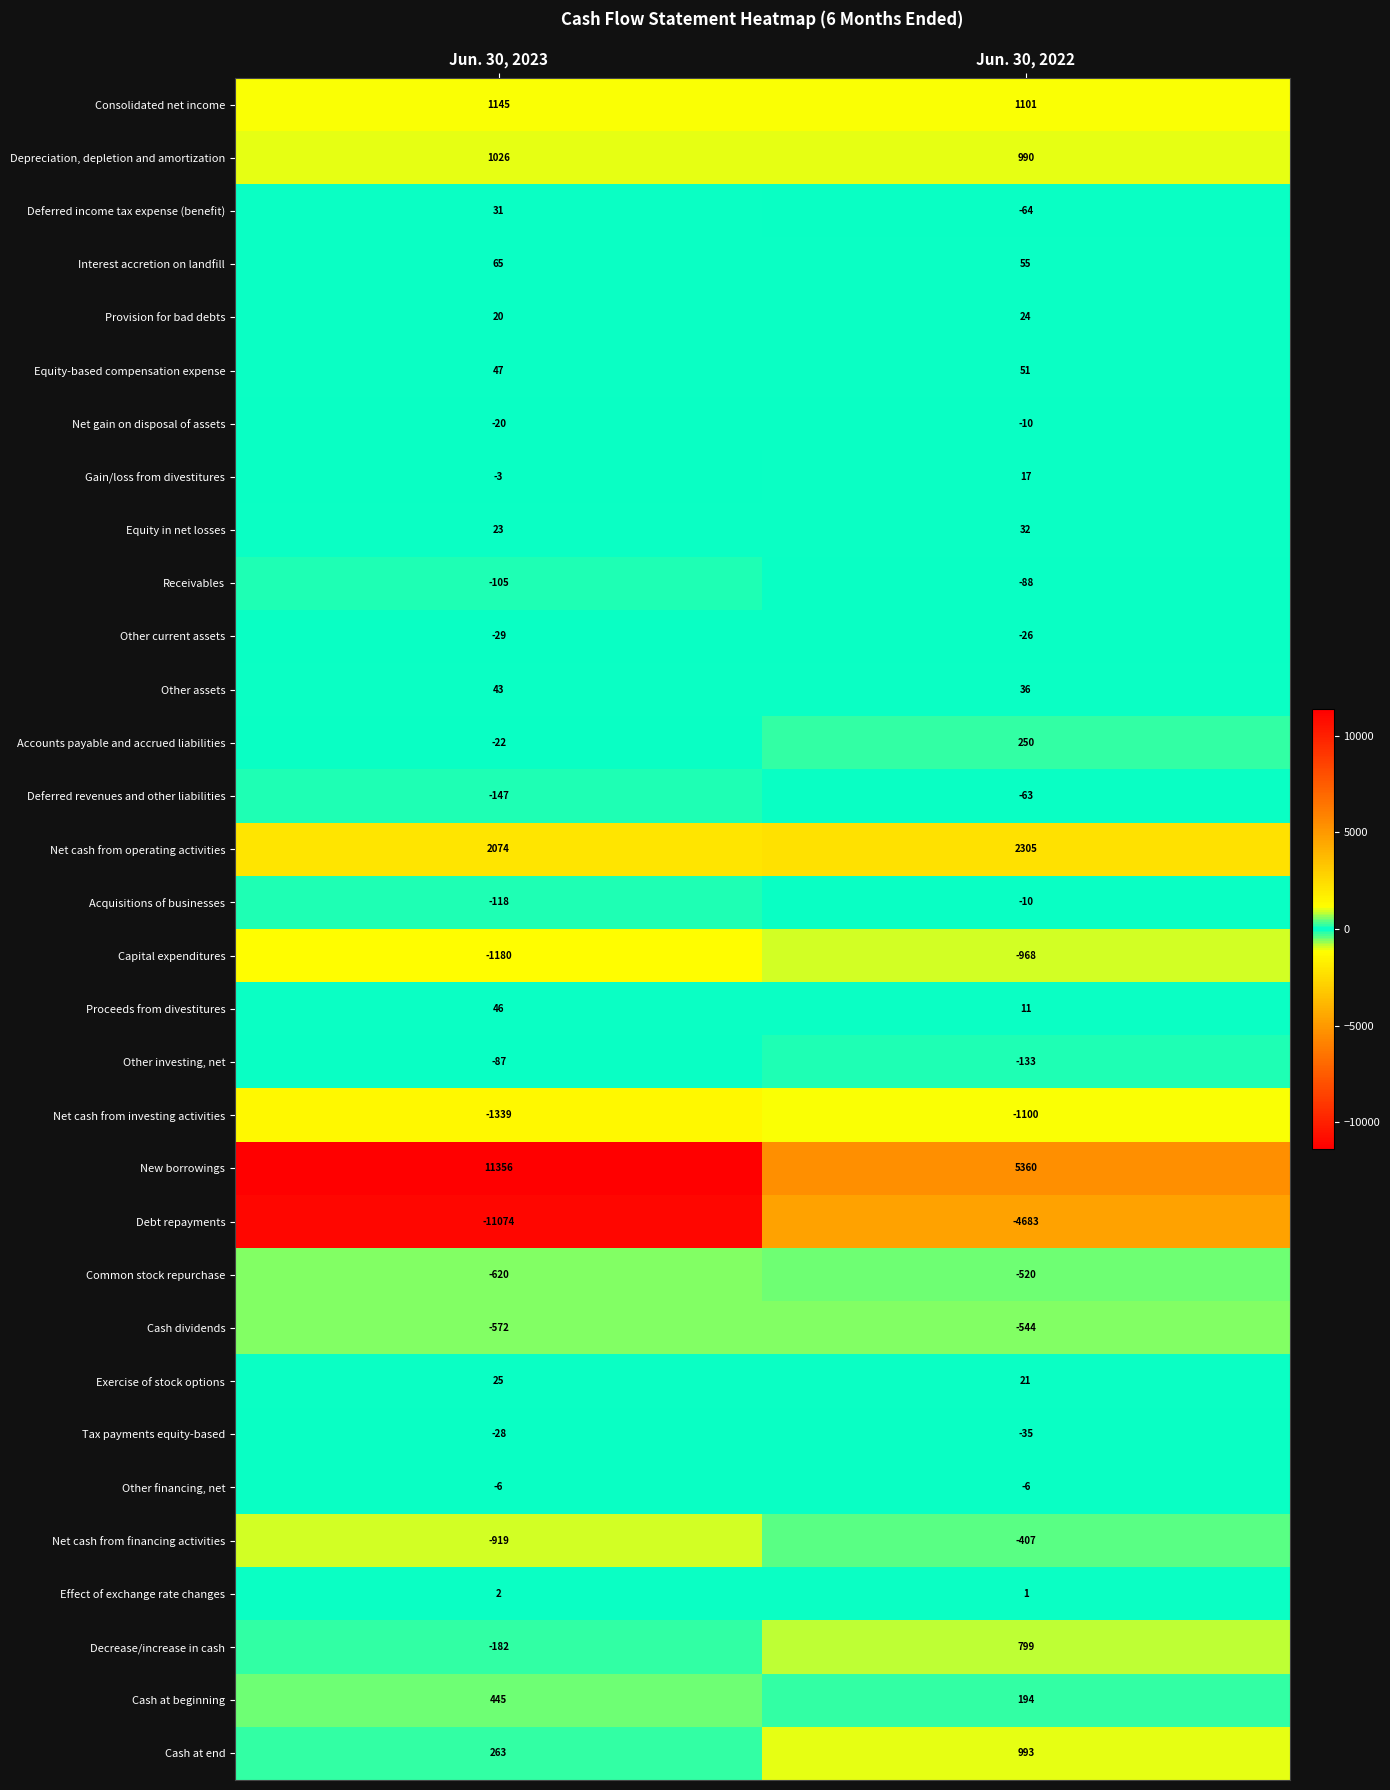

At which label is Tax payments equity-based closest to -31?

Jun. 30, 2023